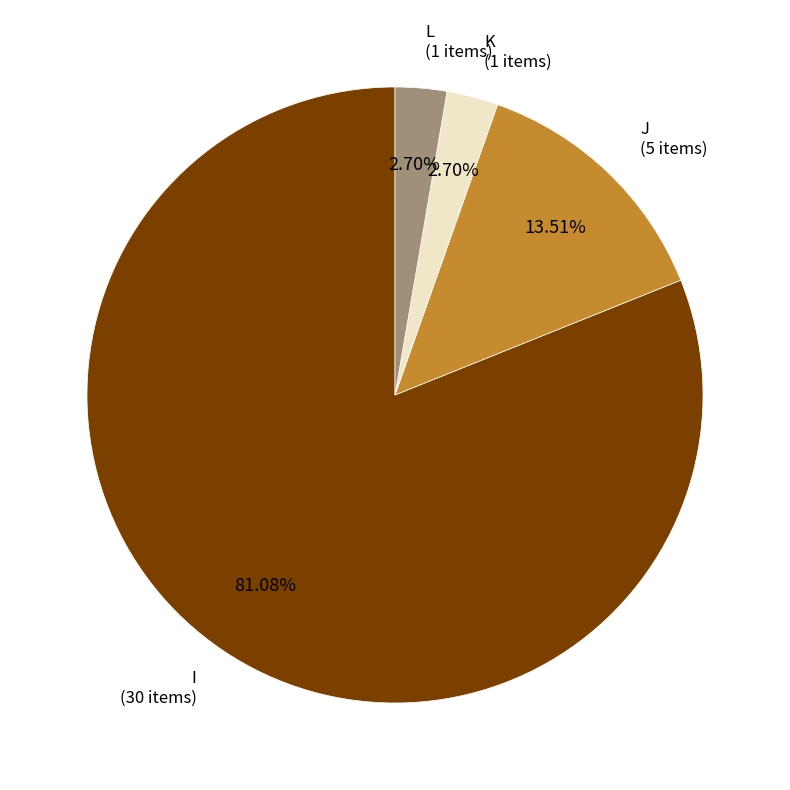

How many slices are in this pie chart?

4